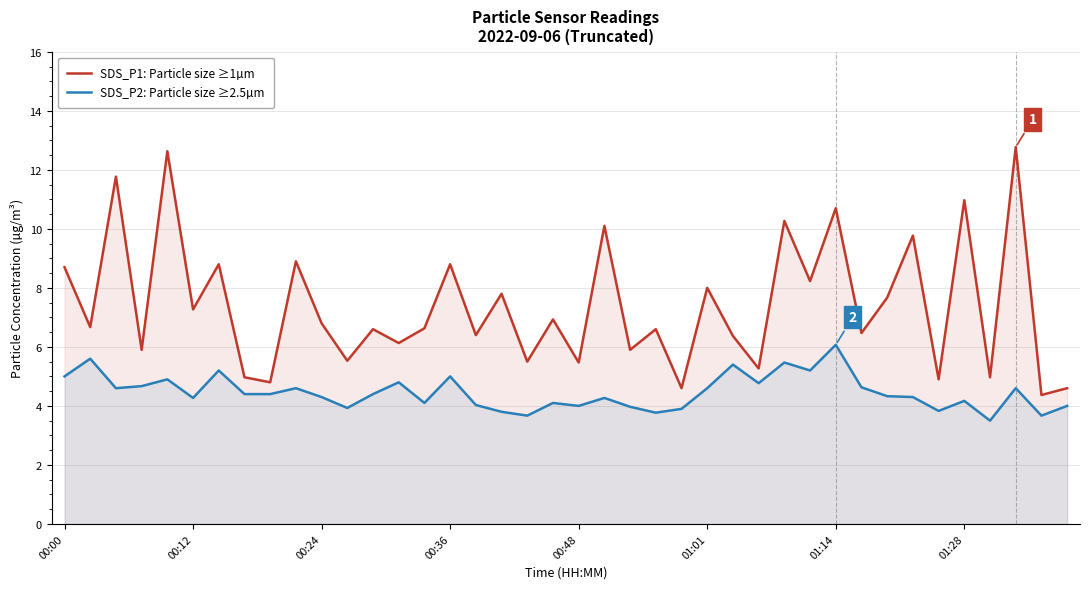

True or false: SDS_P1: Particle size ≥1µm and SDS_P2: Particle size ≥2.5µm intersect in this chart.

False